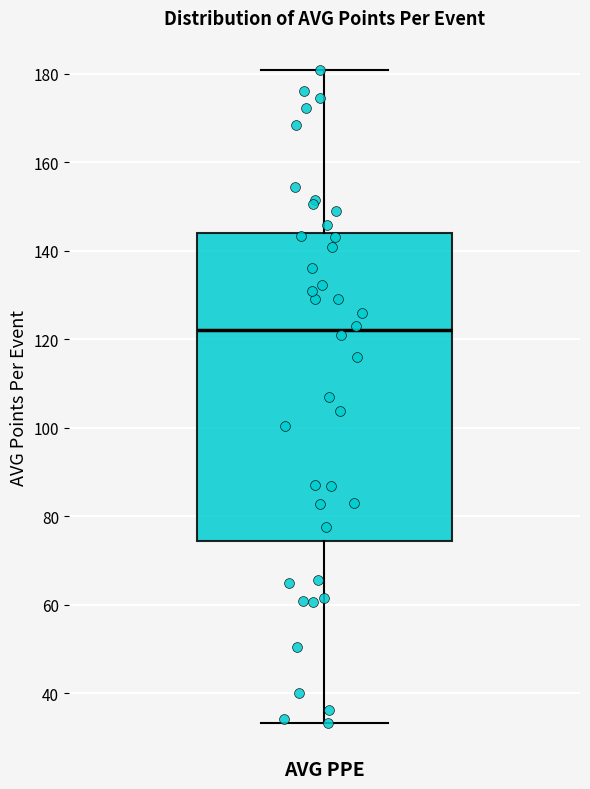

Read this box plot against the y-axis: the position of the median line, the range covered by the box, and the ends of both whiskers. The values are not printed on the chart, so give them approximately, as read against the axis.

median 122, box 74 to 144, whiskers 34 to 180